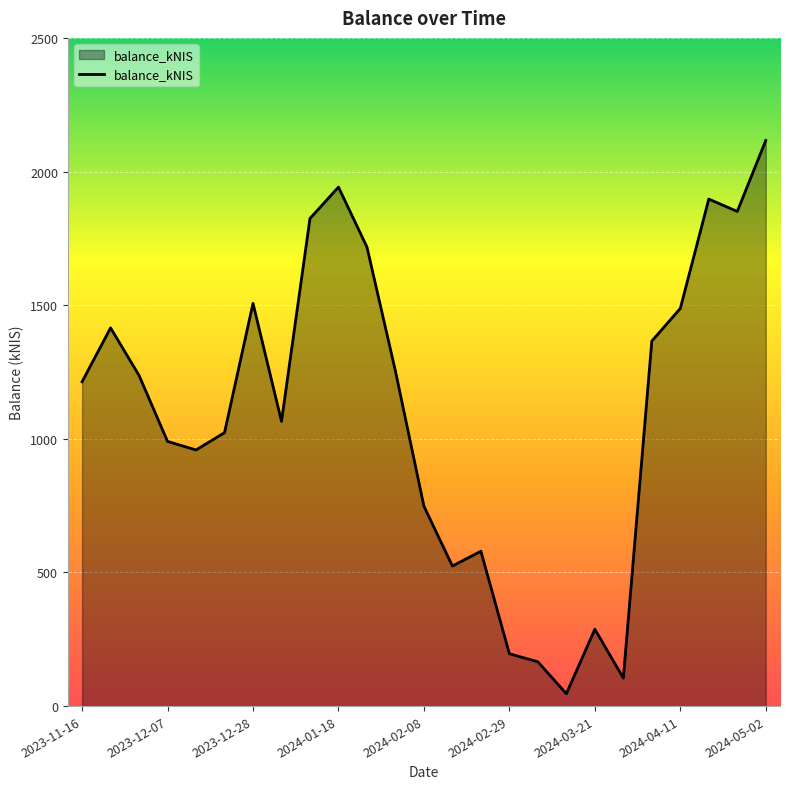

What is the maximum value shown in the chart?

2116.1